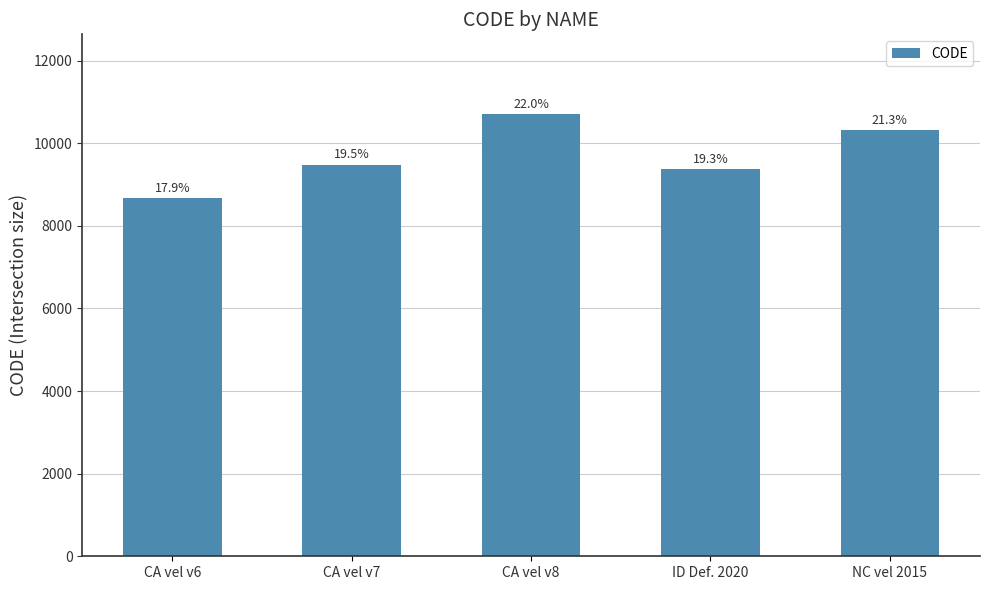

Where does the data first go above 9483?

CA vel v8